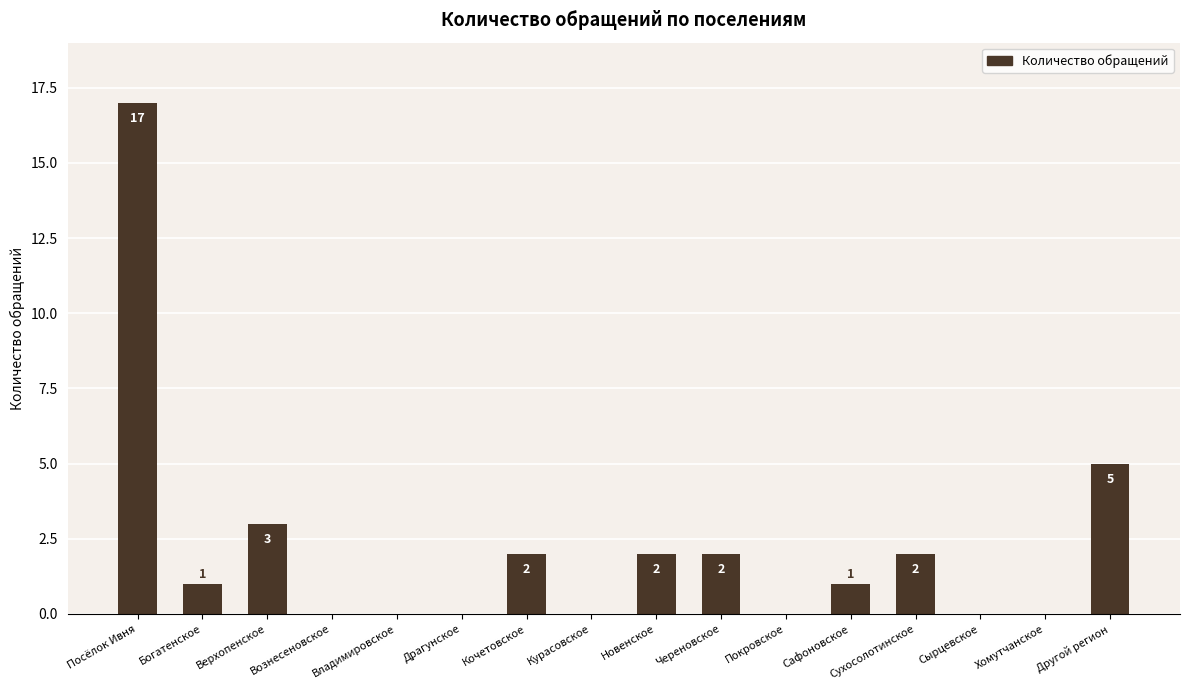

Which has a higher value, Сафоновское or Верхопенское?

Верхопенское